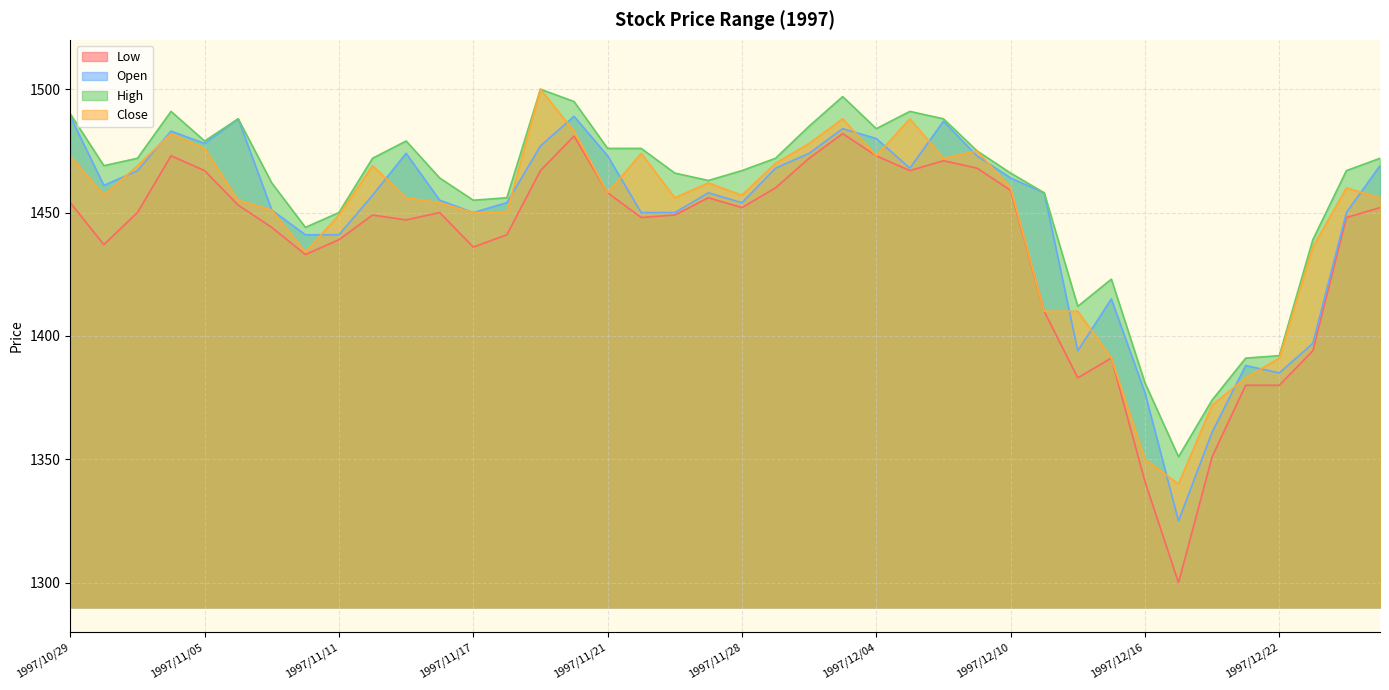

The Low series shows 806 at 1997/11/14. True or false?

False